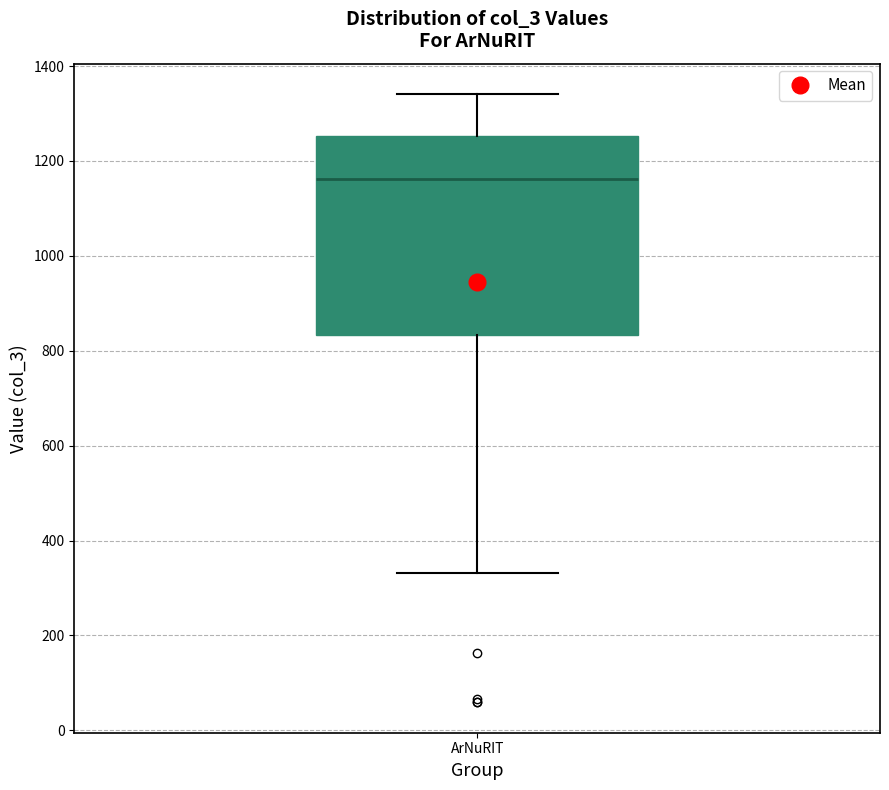

Where does the upper whisker of the box for ArNuRIT end on the y-axis? The values are not printed on the chart, so give them approximately, as read against the axis.

1340